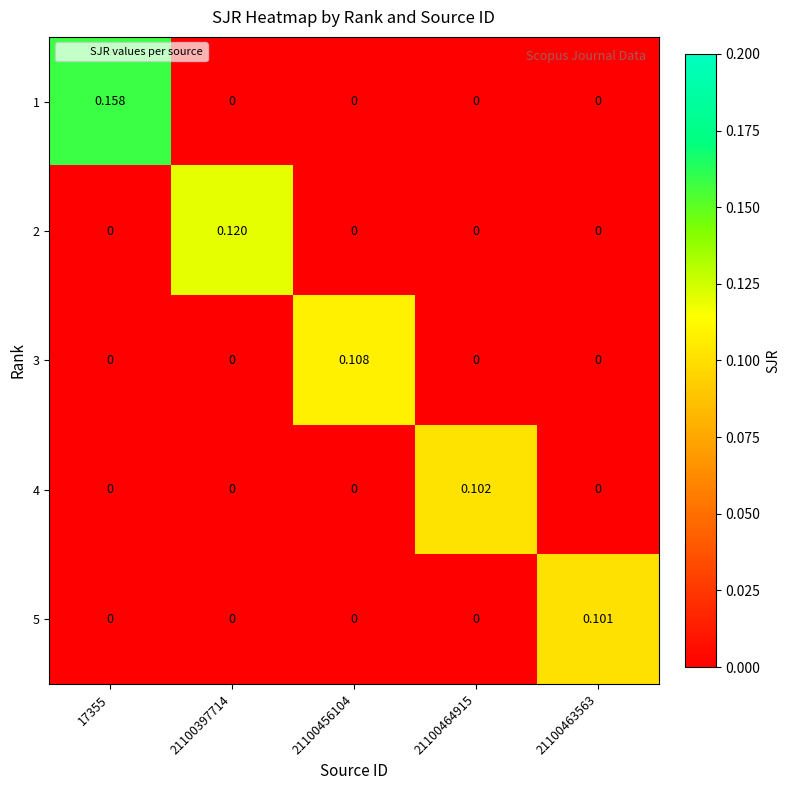

Is the value of 5 at 21100463563 greater than the value of 4 at 21100464915?

No